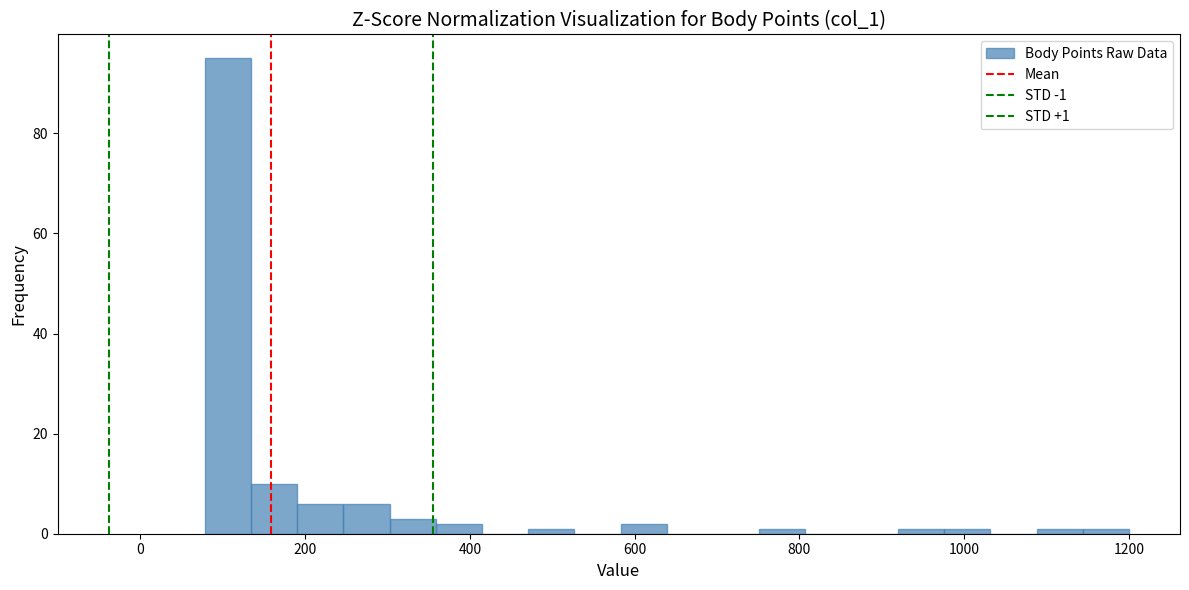

Around what value on the x-axis is the tallest bar? Give the approximate position of its centre, as read against the axis.

100